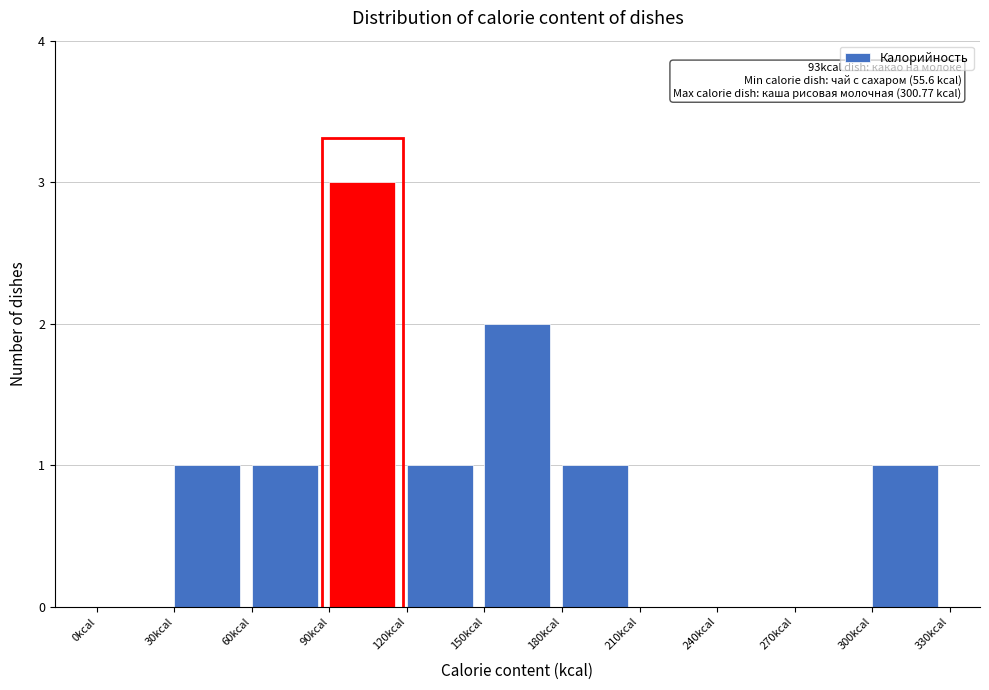

Which range on the x-axis has the tallest bar?

90 to 120